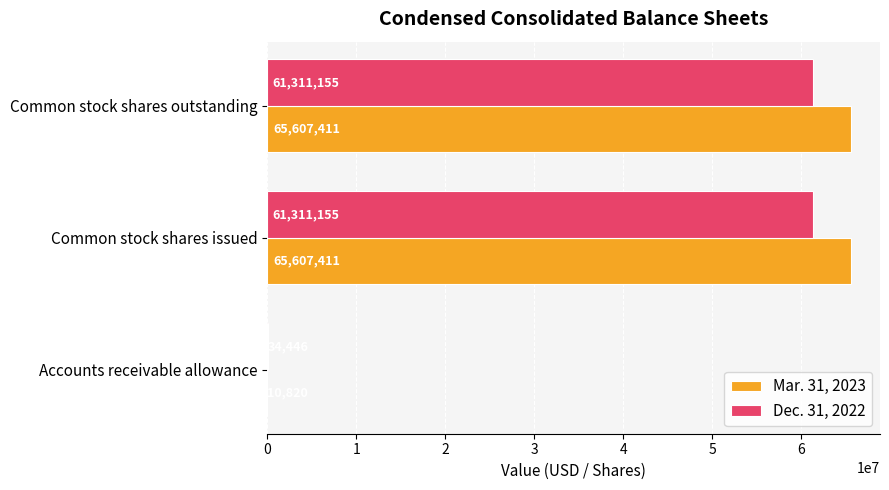

What is the average value of the Mar. 31, 2023 series?

43741881